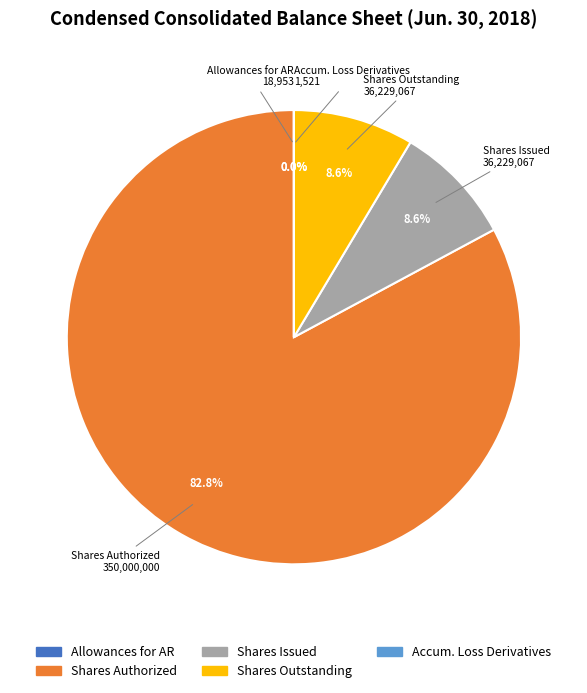

Is there any slice that represents more than half of the pie?

Yes